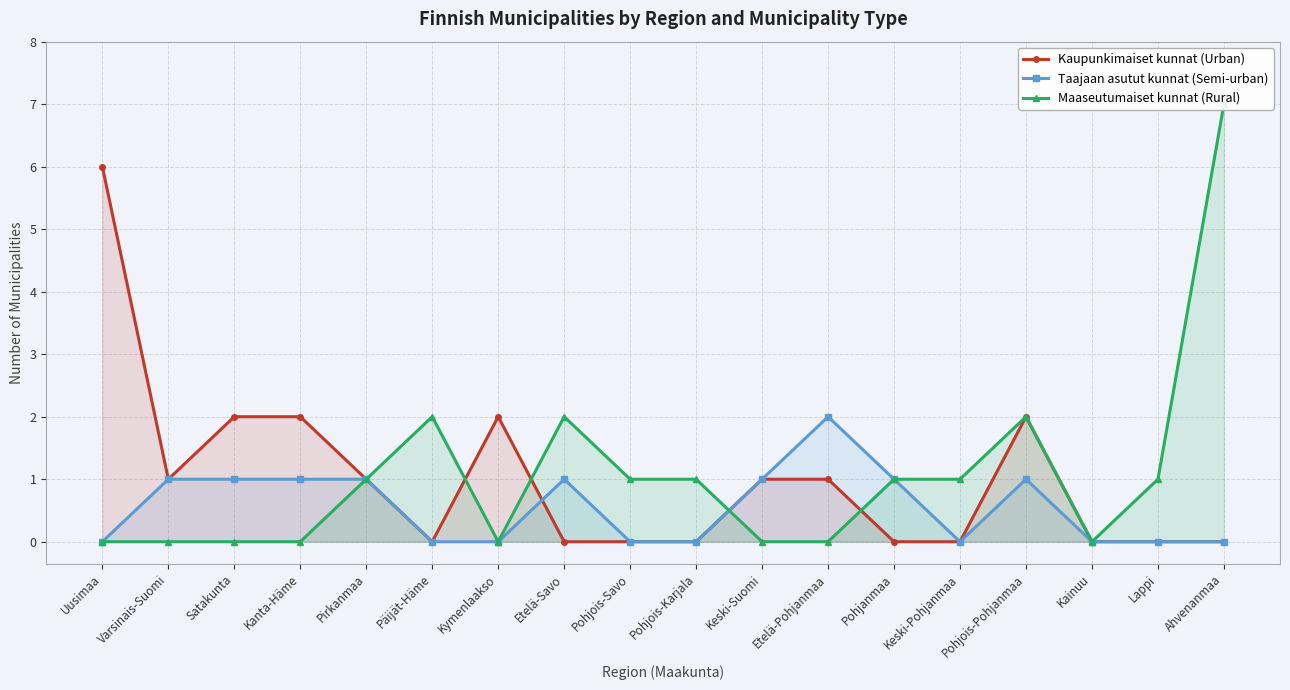

What is the maximum value for Kaupunkimaiset kunnat (Urban)?

6